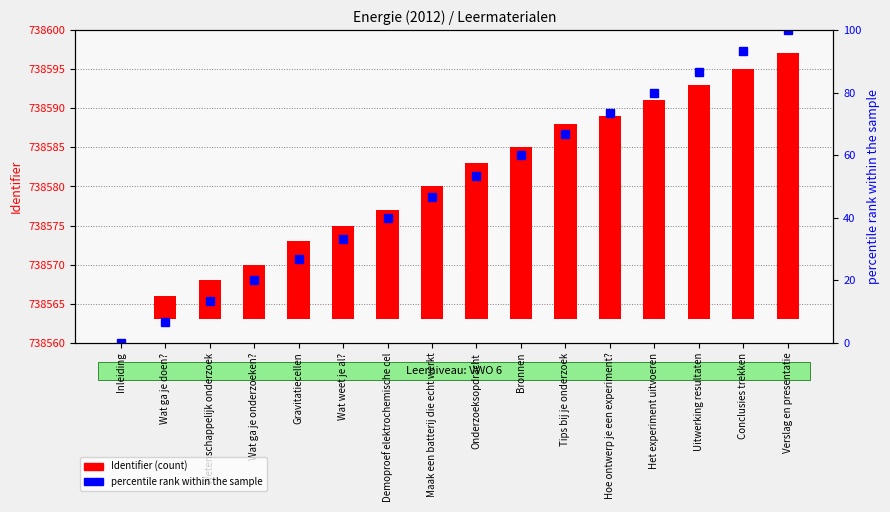

What is the sum of the Identifier (count) values at Uitwerking resultaten and Wetenschappelijk onderzoek?

35.0